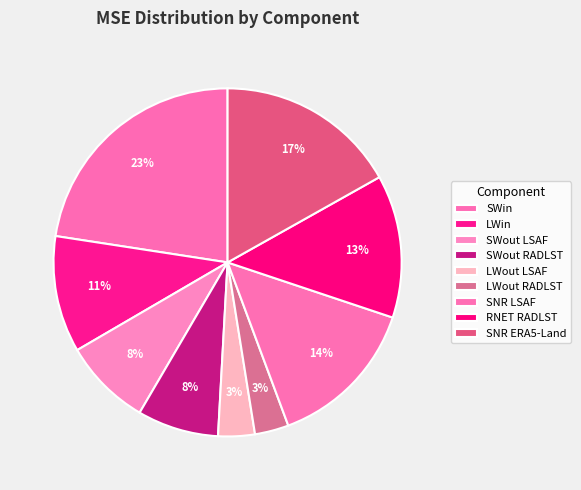

How many slices are in this pie chart?

9